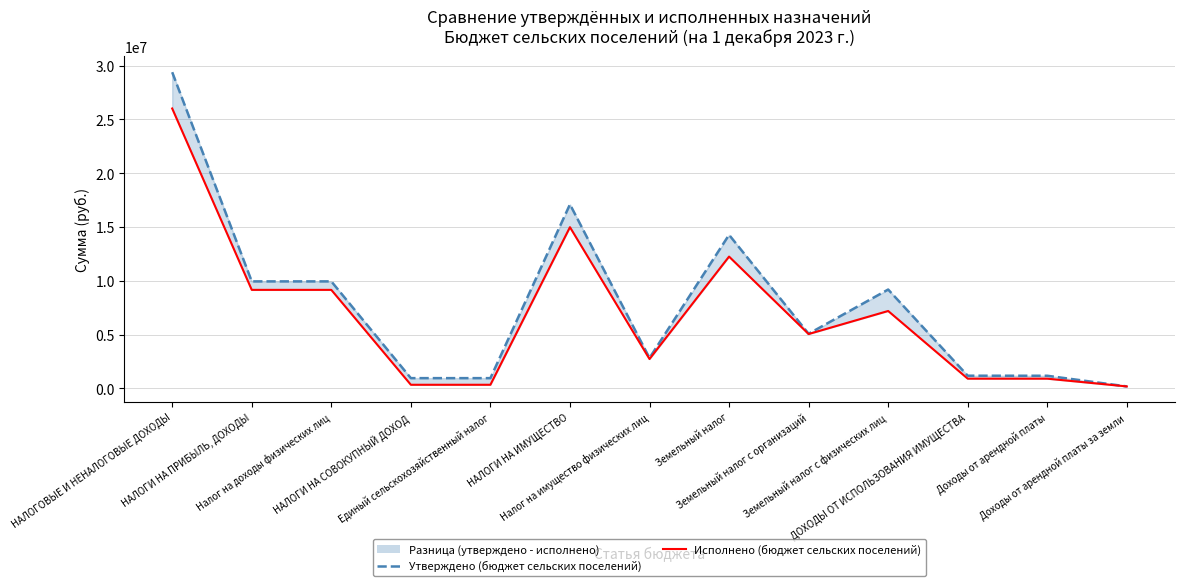

What is the sum of all Утверждено (бюджет сельских поселений) values?

102236800.0